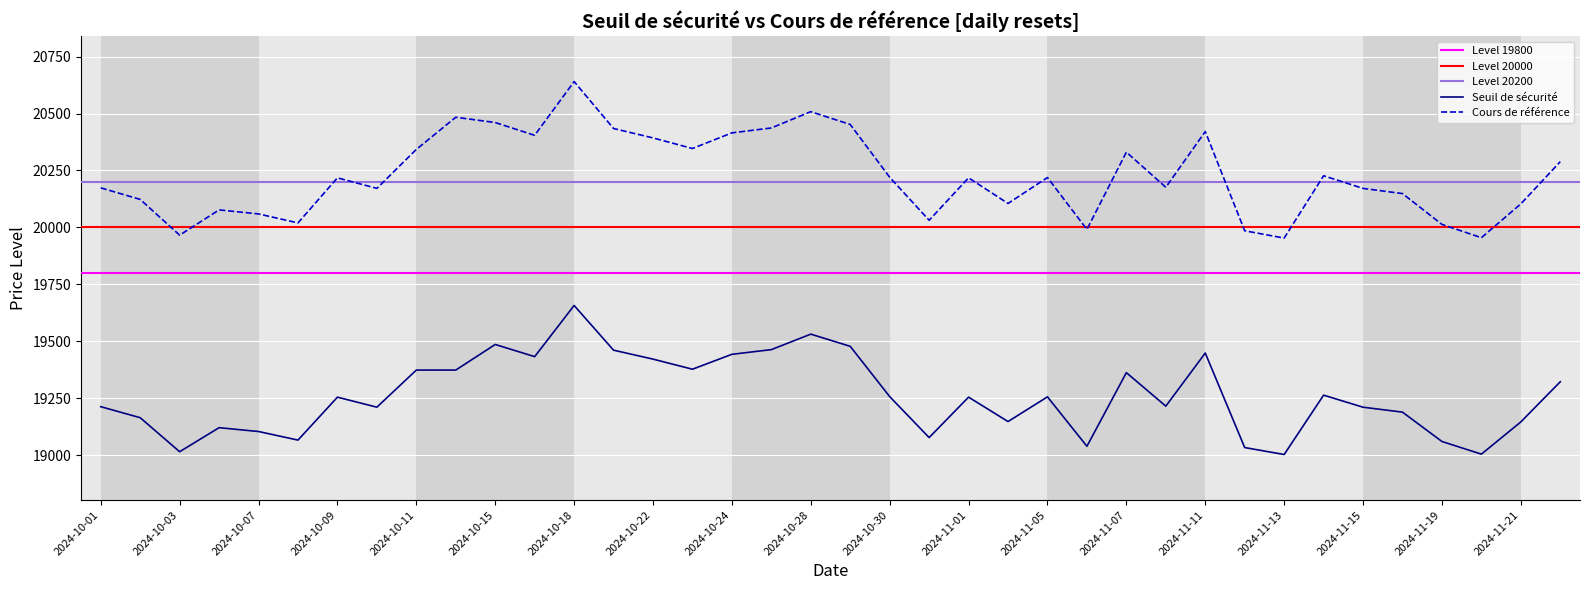

Rank the series by their average value, from lowest to highest.

Seuil de sécurité, Cours de référence